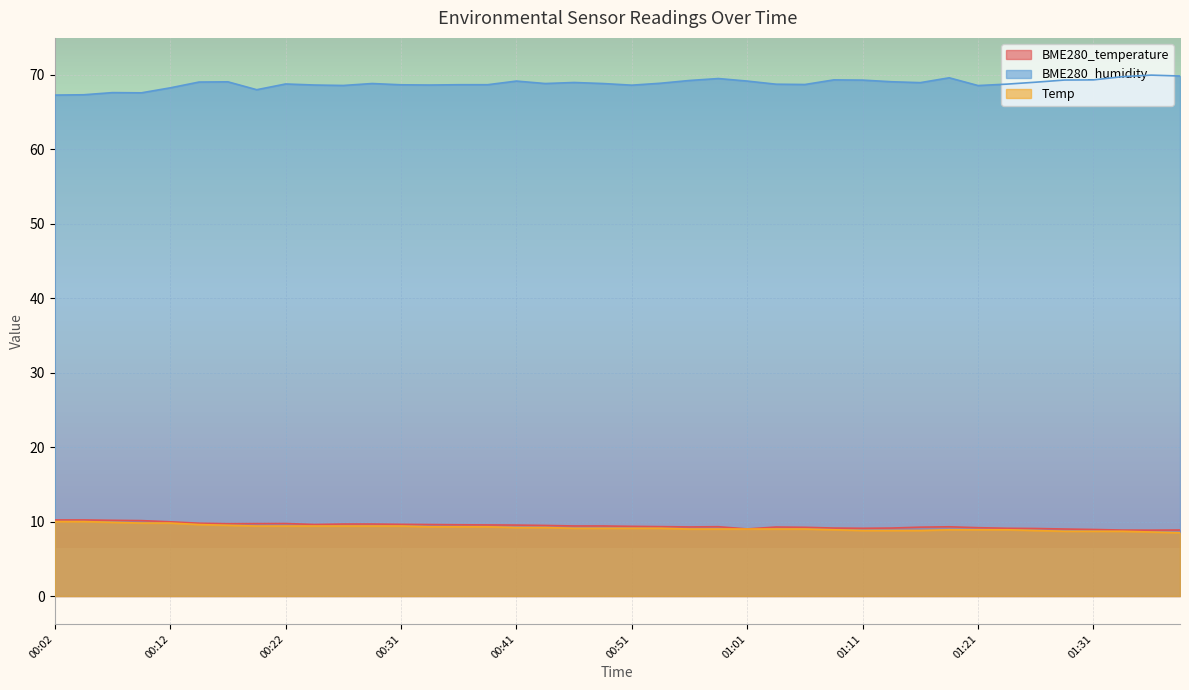

Between 00:29 and 01:01, which is larger?

00:29